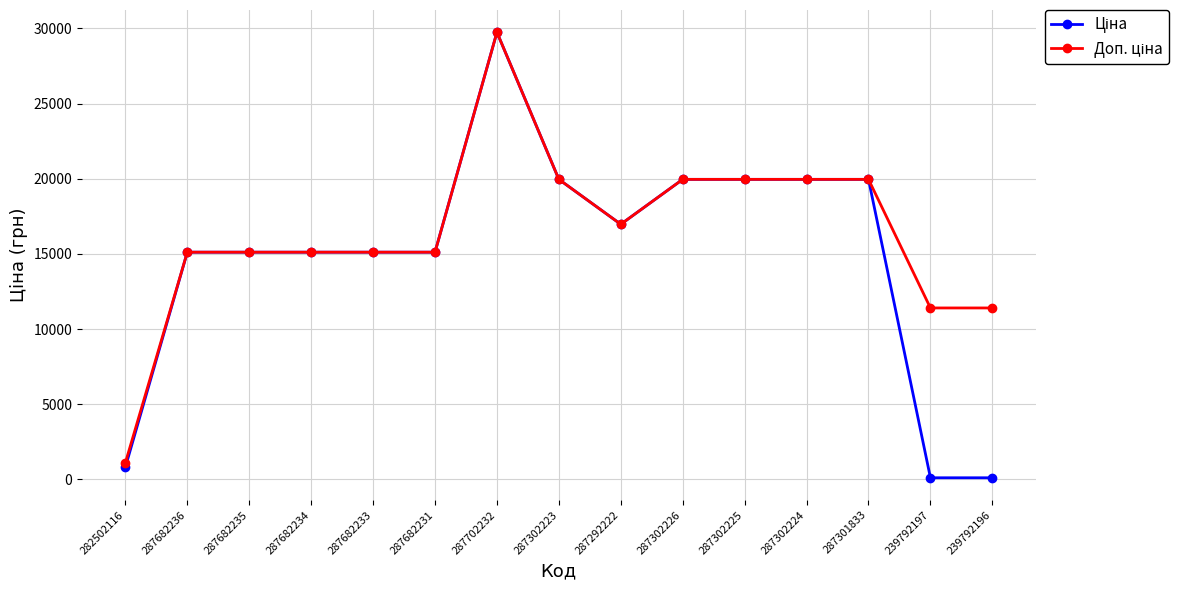

What is the total value across all series at 287682236?

30240.0